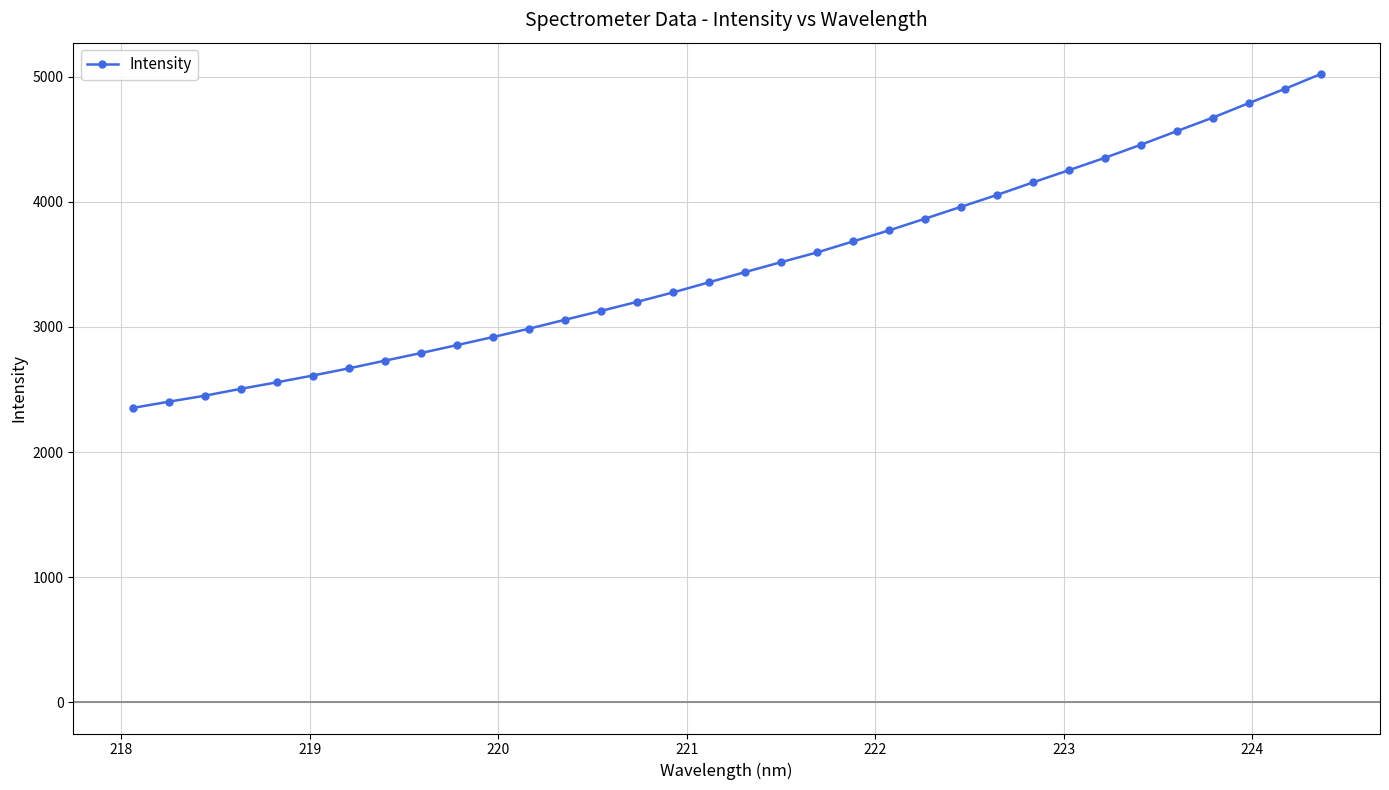

What is the difference between the second highest and minimum values?

2551.1